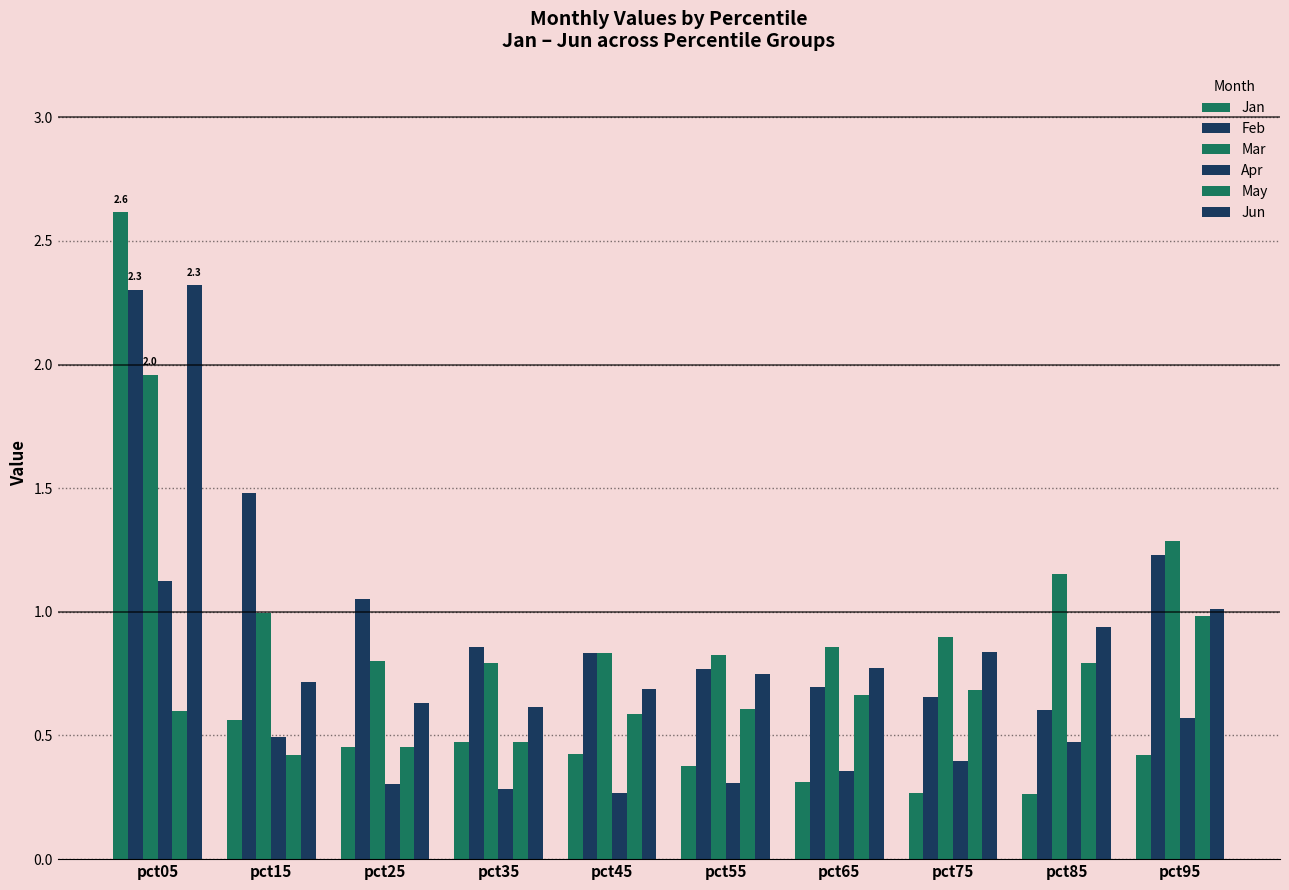

What is the difference between the second highest and minimum values in the Jan series?

0.3